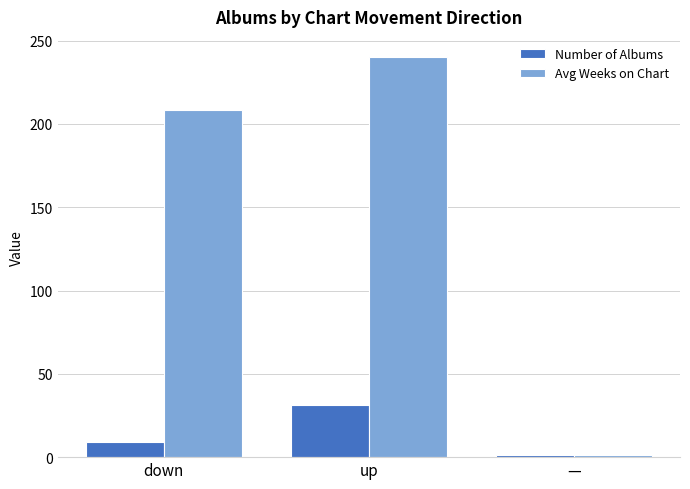

What is the difference between the Number of Albums values at — and down?

8.0